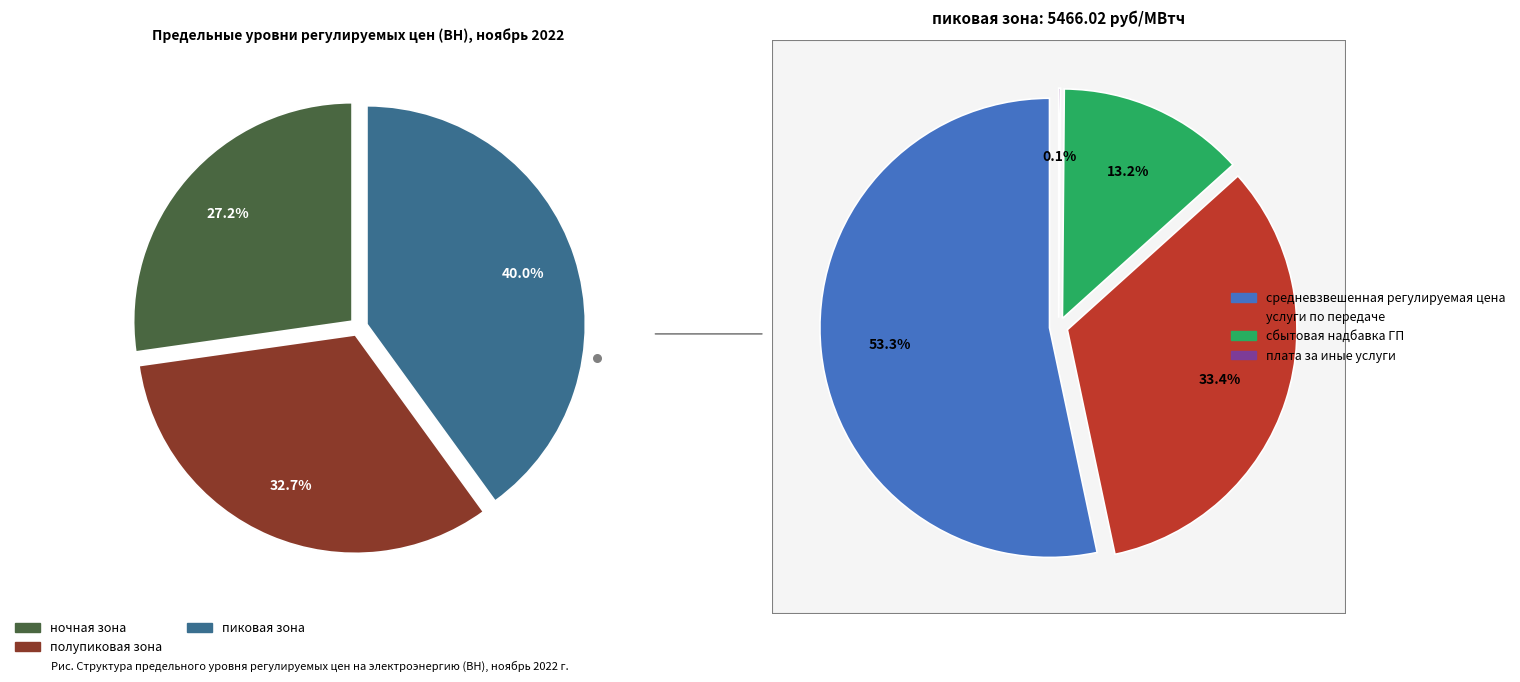

Do пиковая зона and полупиковая зона together represent more than half of the pie?

Yes